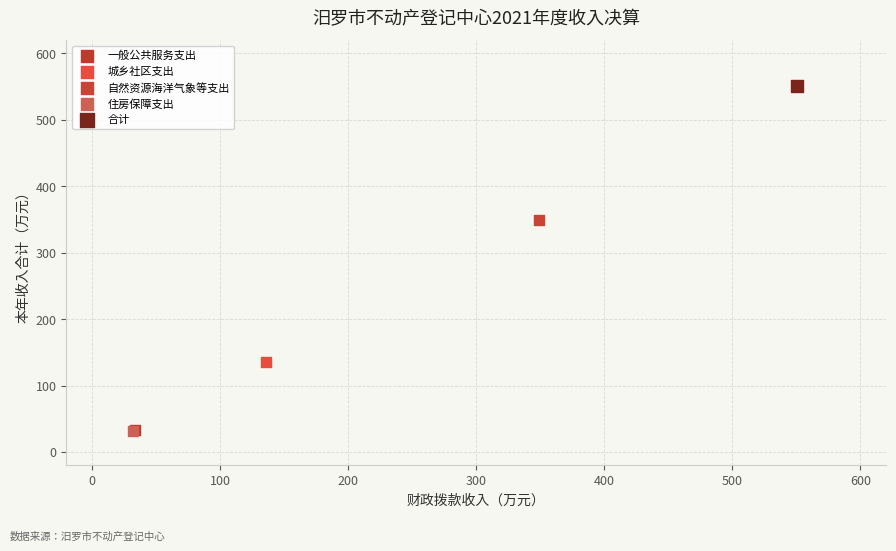

What are all the series names shown in the legend?

一般公共服务支出, 城乡社区支出, 自然资源海洋气象等支出, 住房保障支出, 合计